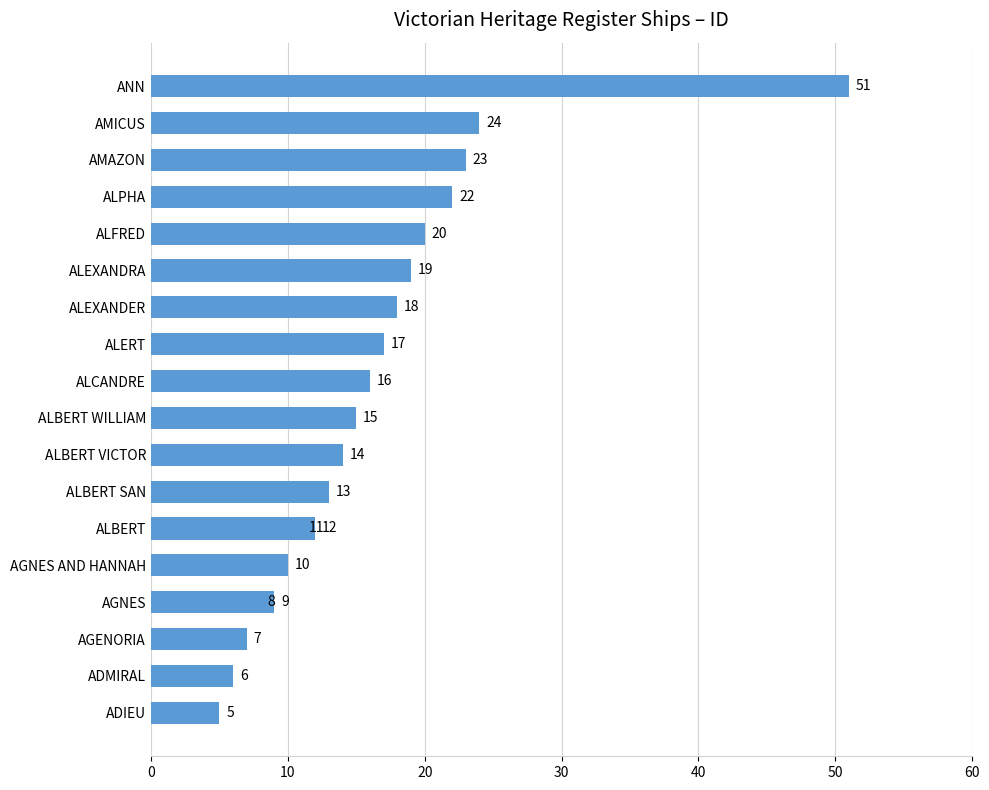

What is the sum of all values?

320